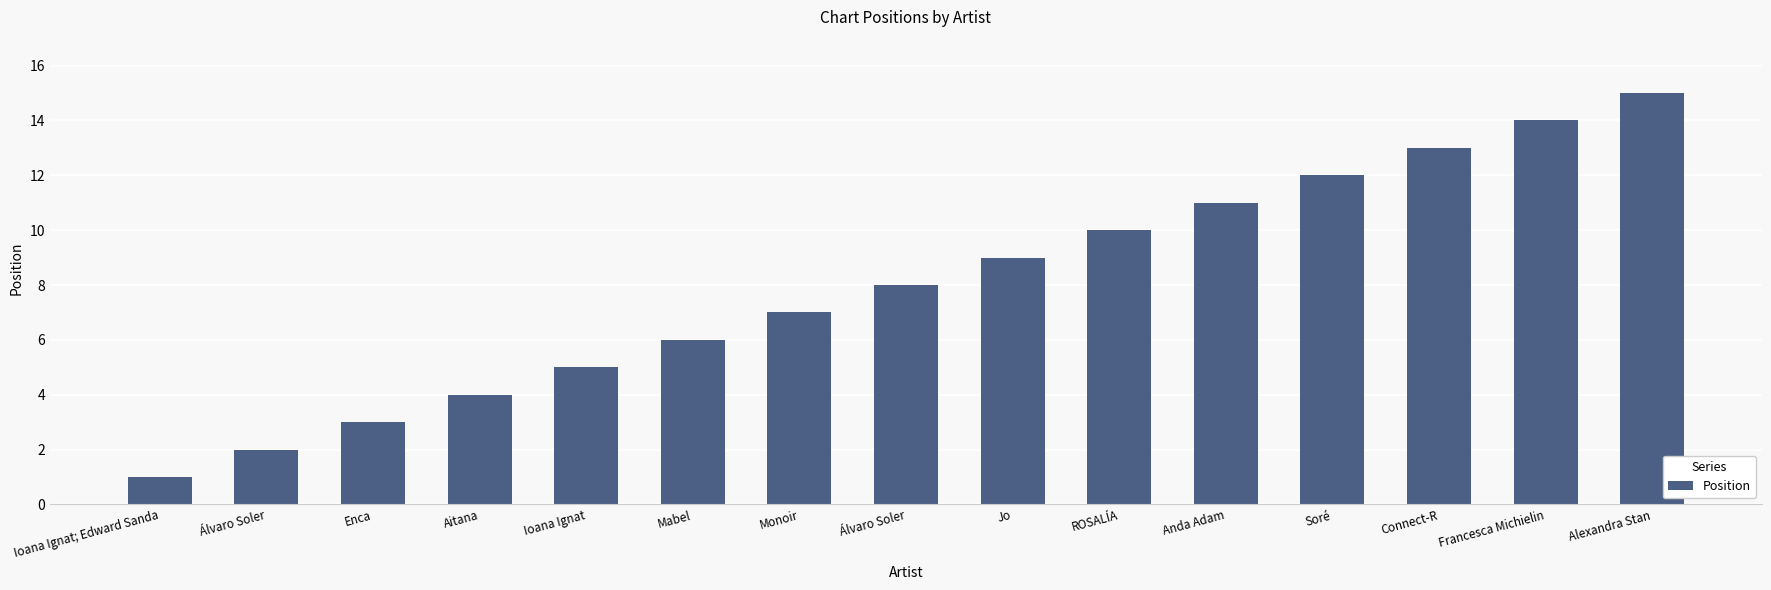

At which label is the value closest to 8?

Álvaro Soler